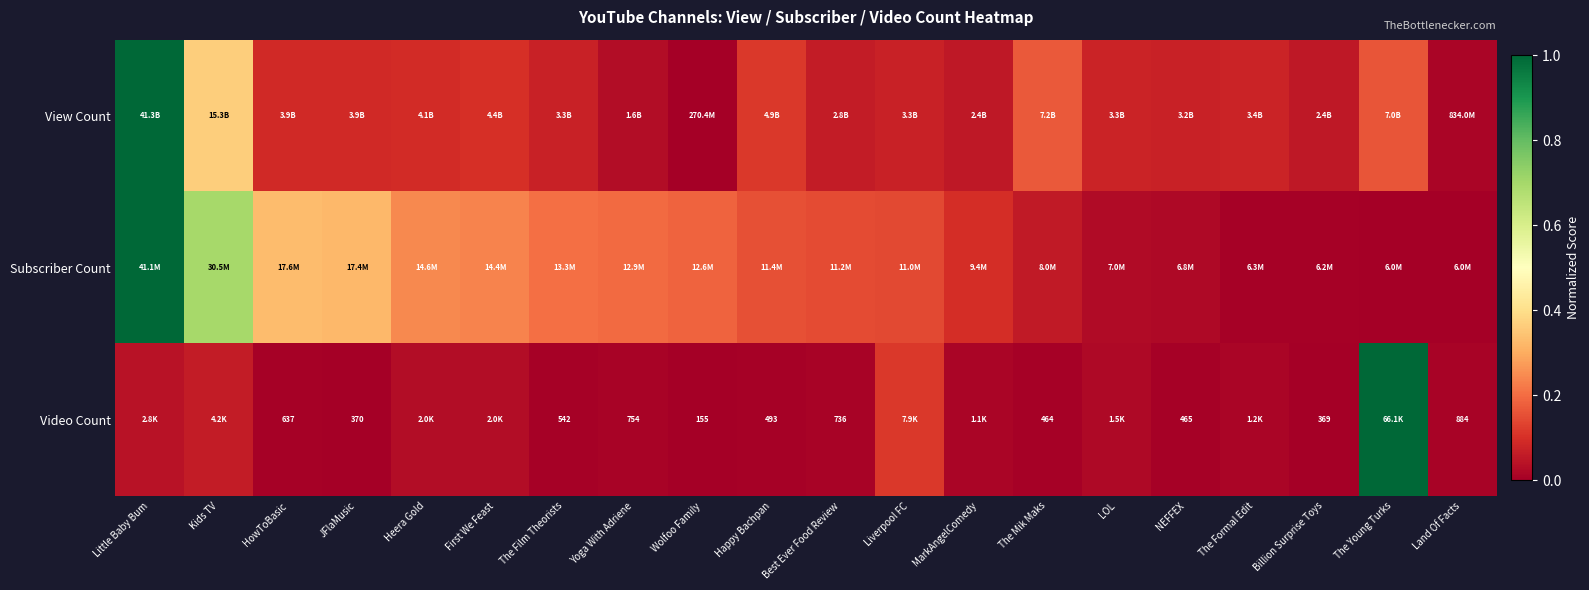

Is it true that Video Count equals 0.0 at Land Of Facts?

True